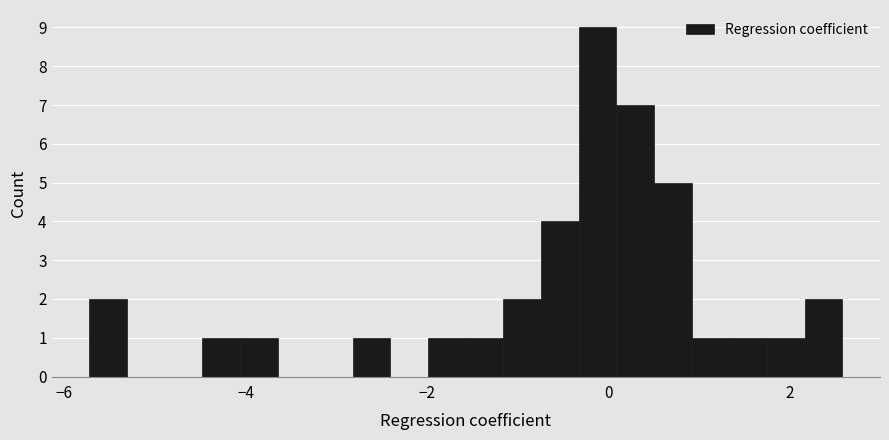

Read against the x-axis, roughly where is the centre of the tallest bar?

-0.2